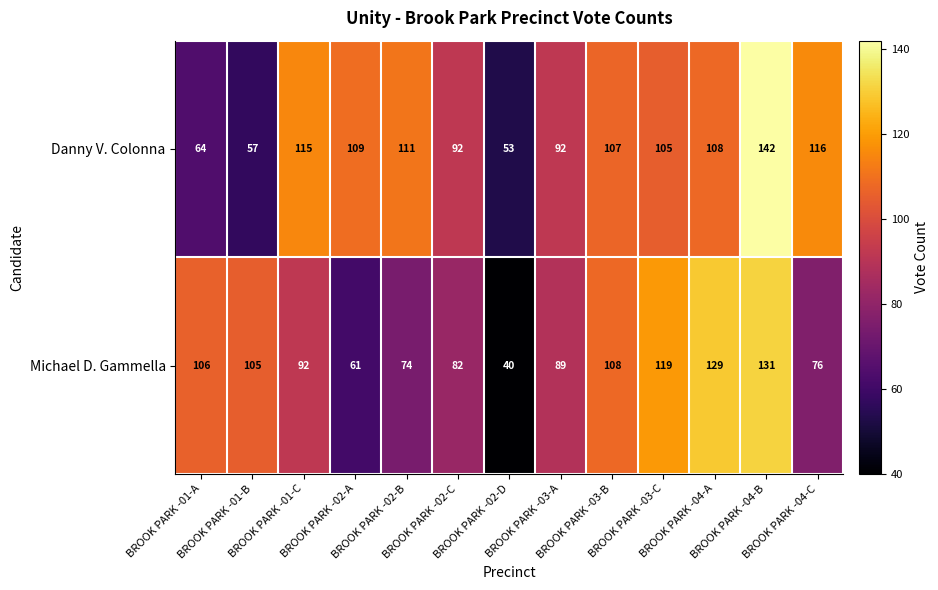

List the series in order of their peak value, lowest first.

Michael D. Gammella, Danny V. Colonna